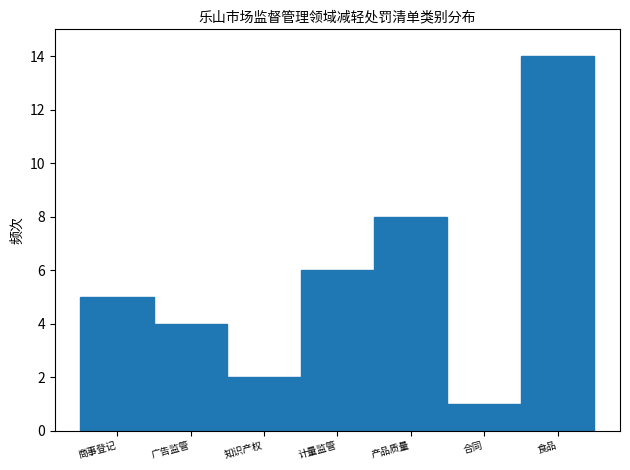

Reading right to left, extract all data points from this chart.

食品=14	合同=1	产品质量=8	计量监管=6	知识产权=2	广告监管=4	商事登记=5